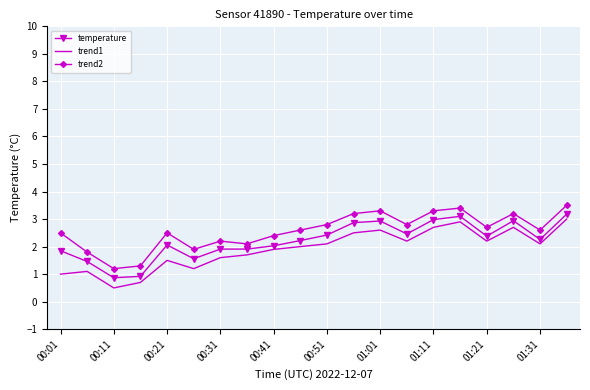

What is the difference between the maximum and minimum values in the temperature series?

2.3